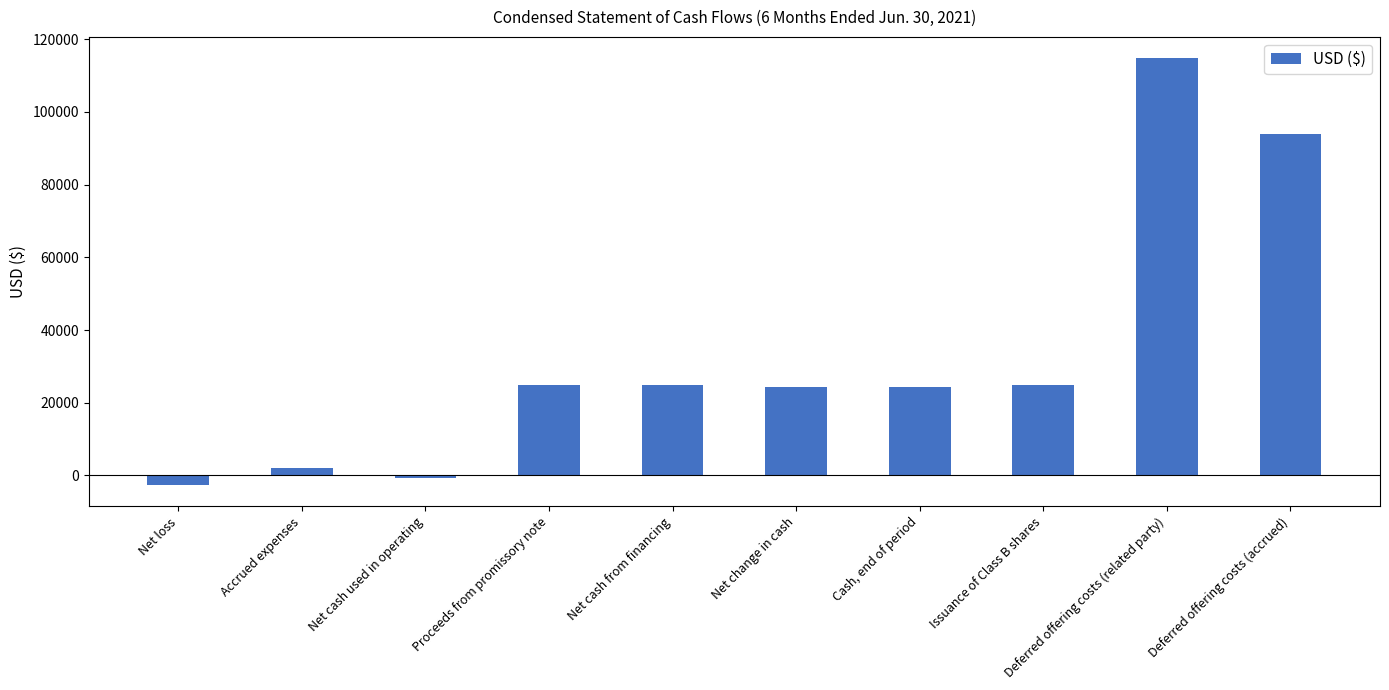

The chart shows a value of 24402 at Cash, end of period. True or false?

True